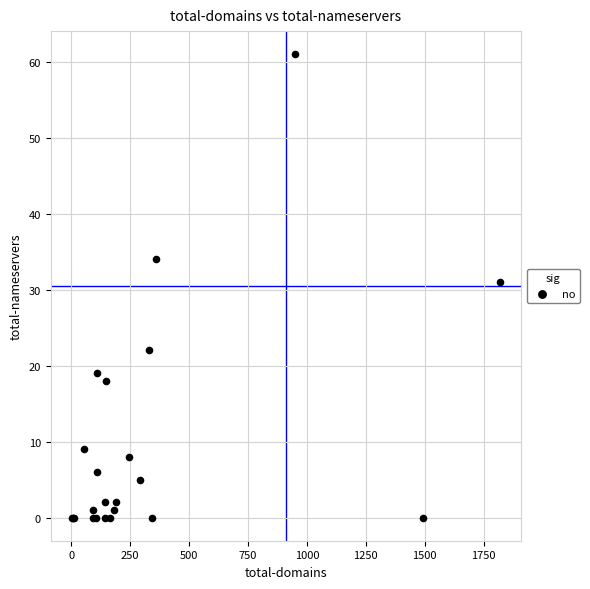

What Y value in the scatter plot is closest to 30?

31